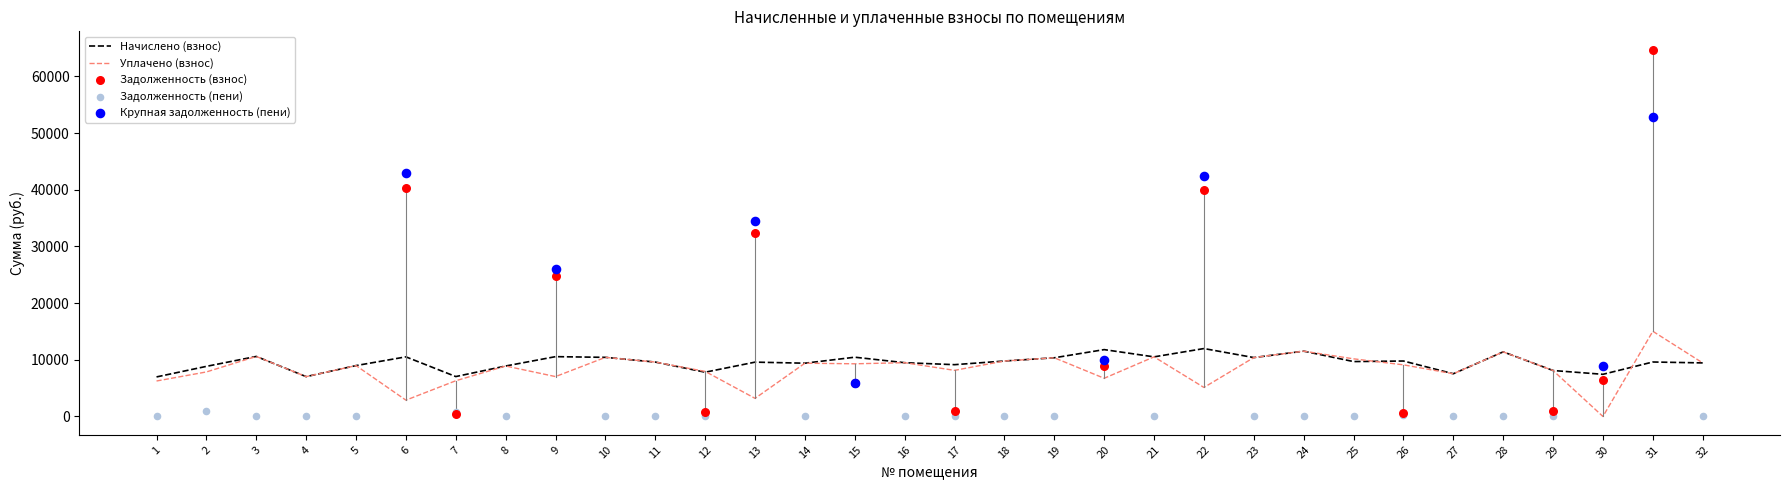

At how many categories does at least one series exceed 38379?

3